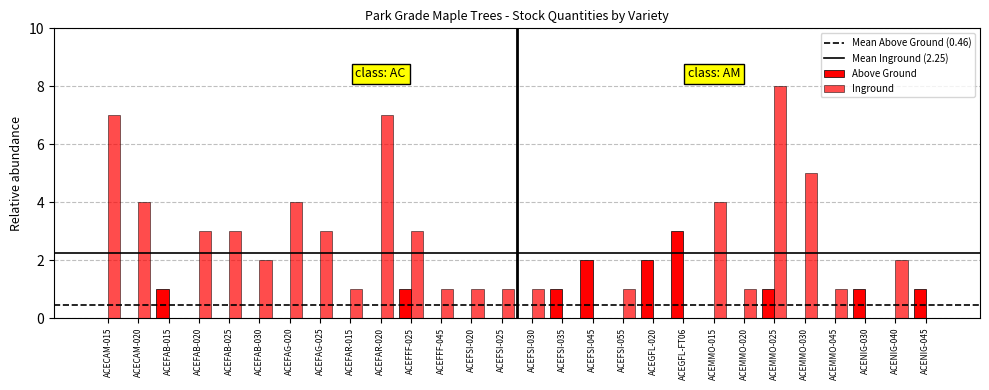

True or false: Above Ground has a value of 1 at ACEMMO-025.

True